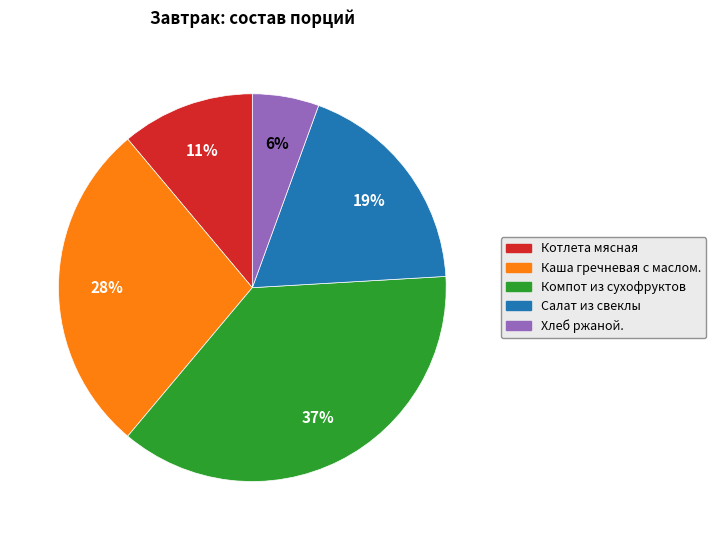

To the nearest percent, what is the difference between the largest and smallest slice percentages?

31%